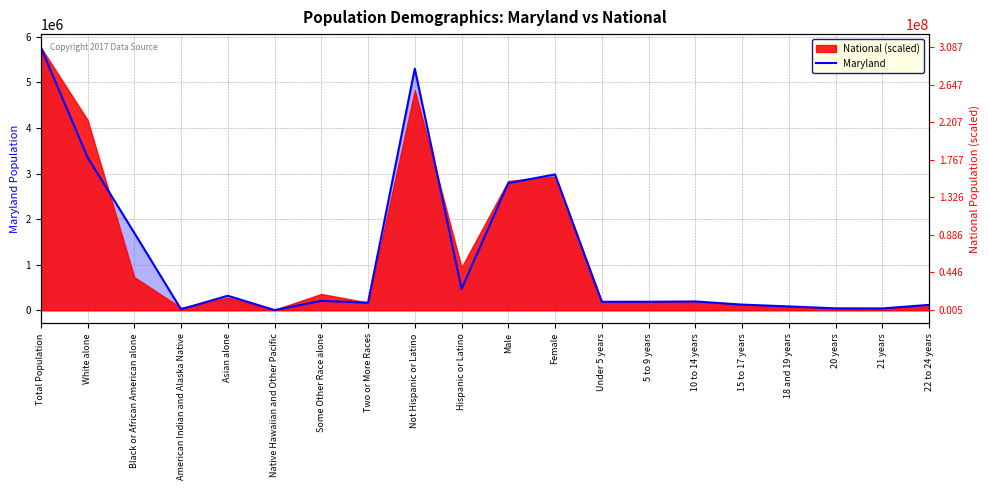

What is the difference between the maximum and second lowest values?

5753132